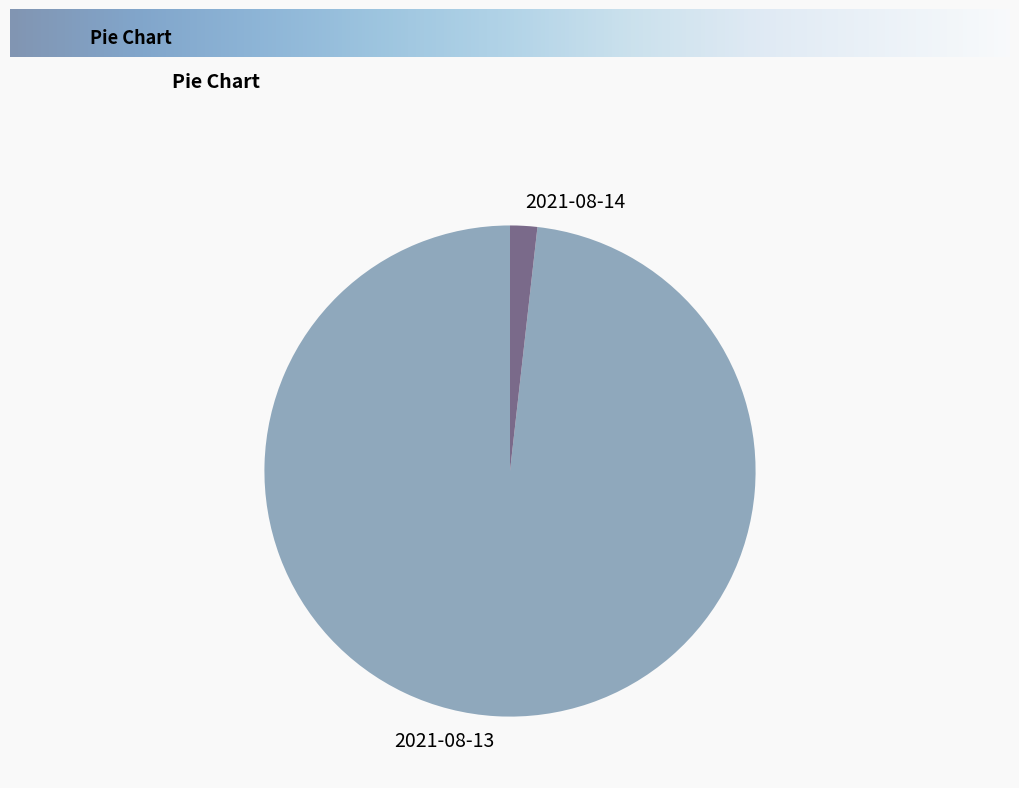

How many segments does this pie chart have?

2